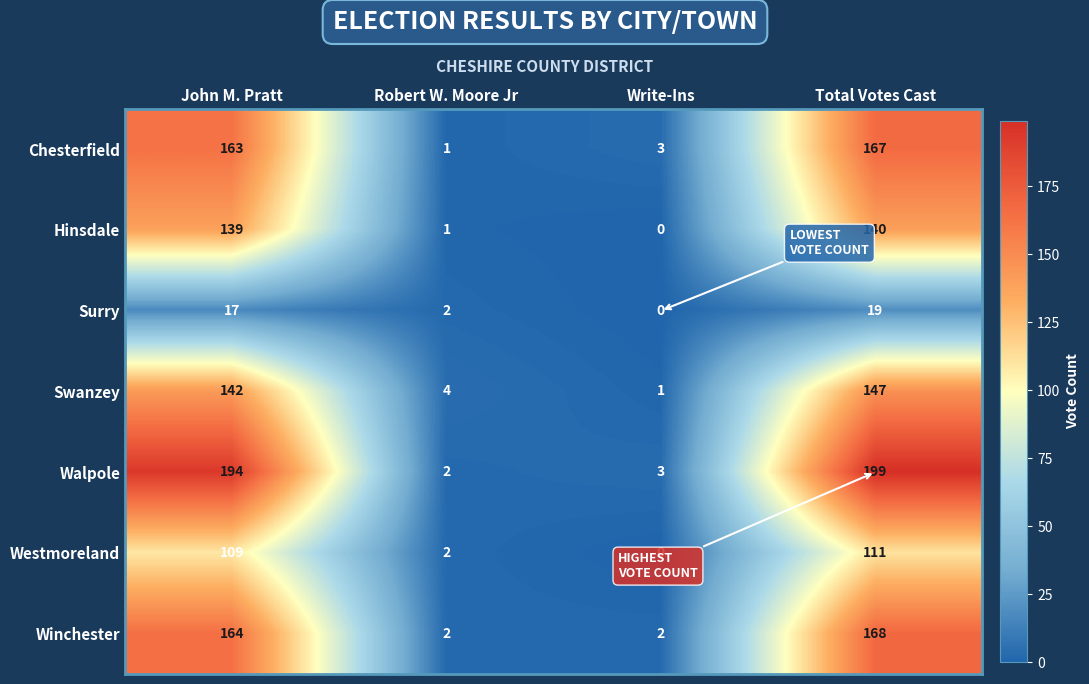

Reading left to right, what are all the values shown in this chart?

Chesterfield: 163	1	3	167
Hinsdale: 139	1	0	140
Surry: 17	2	0	19
Swanzey: 142	4	1	147
Walpole: 194	2	3	199
Westmoreland: 109	2	0	111
Winchester: 164	2	2	168